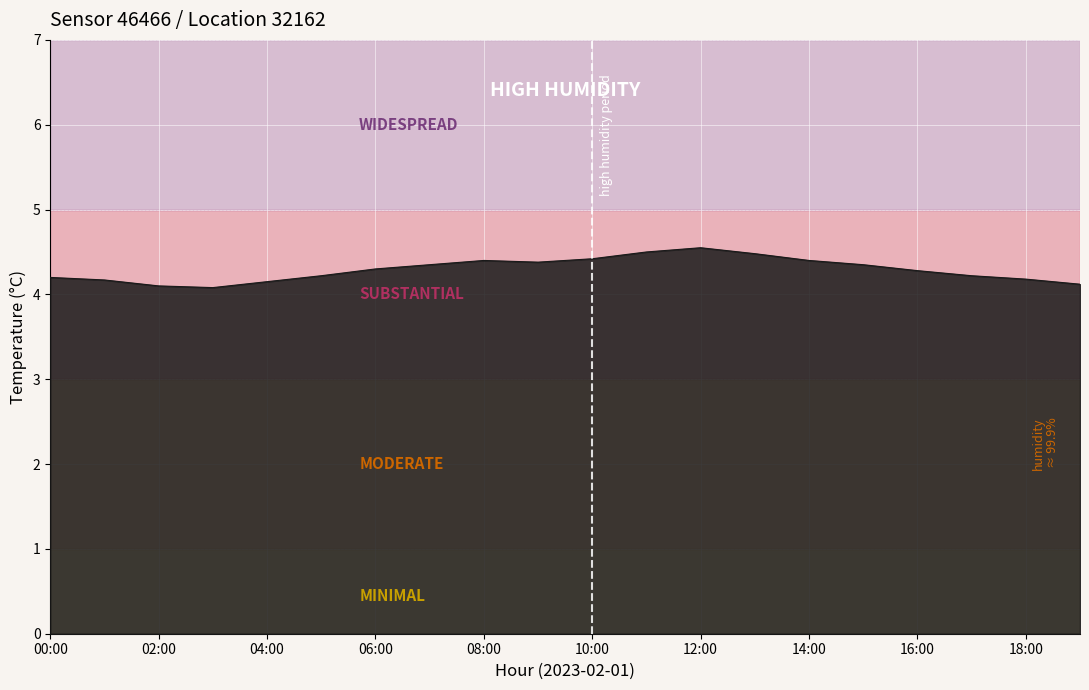

True or false: there are more than 1 points higher than both neighbors.

True